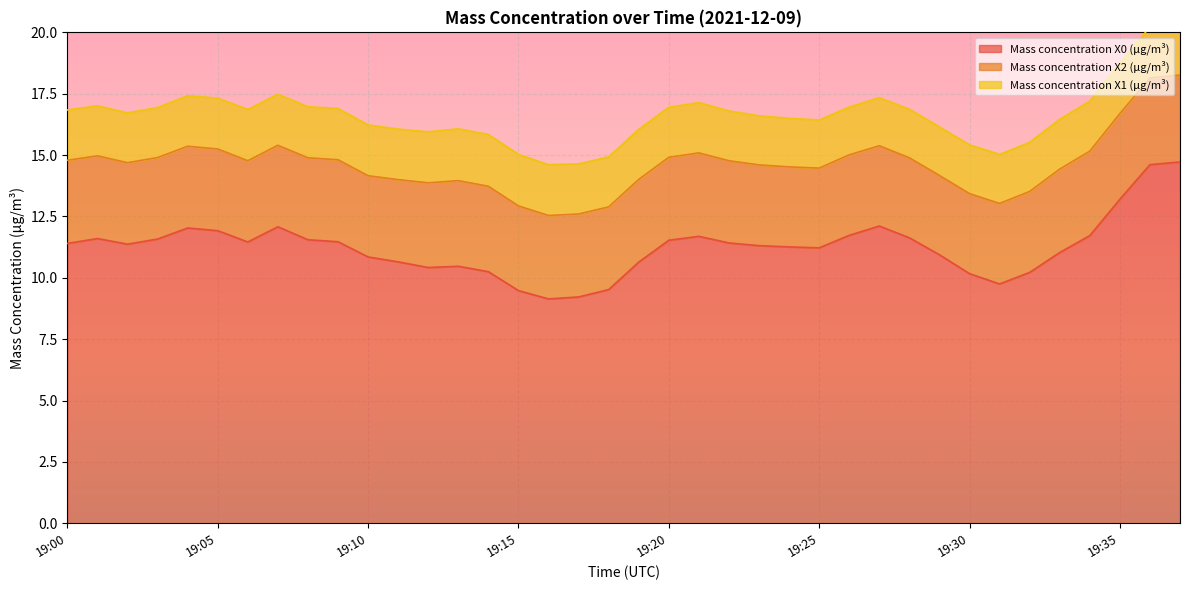

What is the value of the Mass concentration X1 (μg/m³) point at the 14th from the left?

2.1